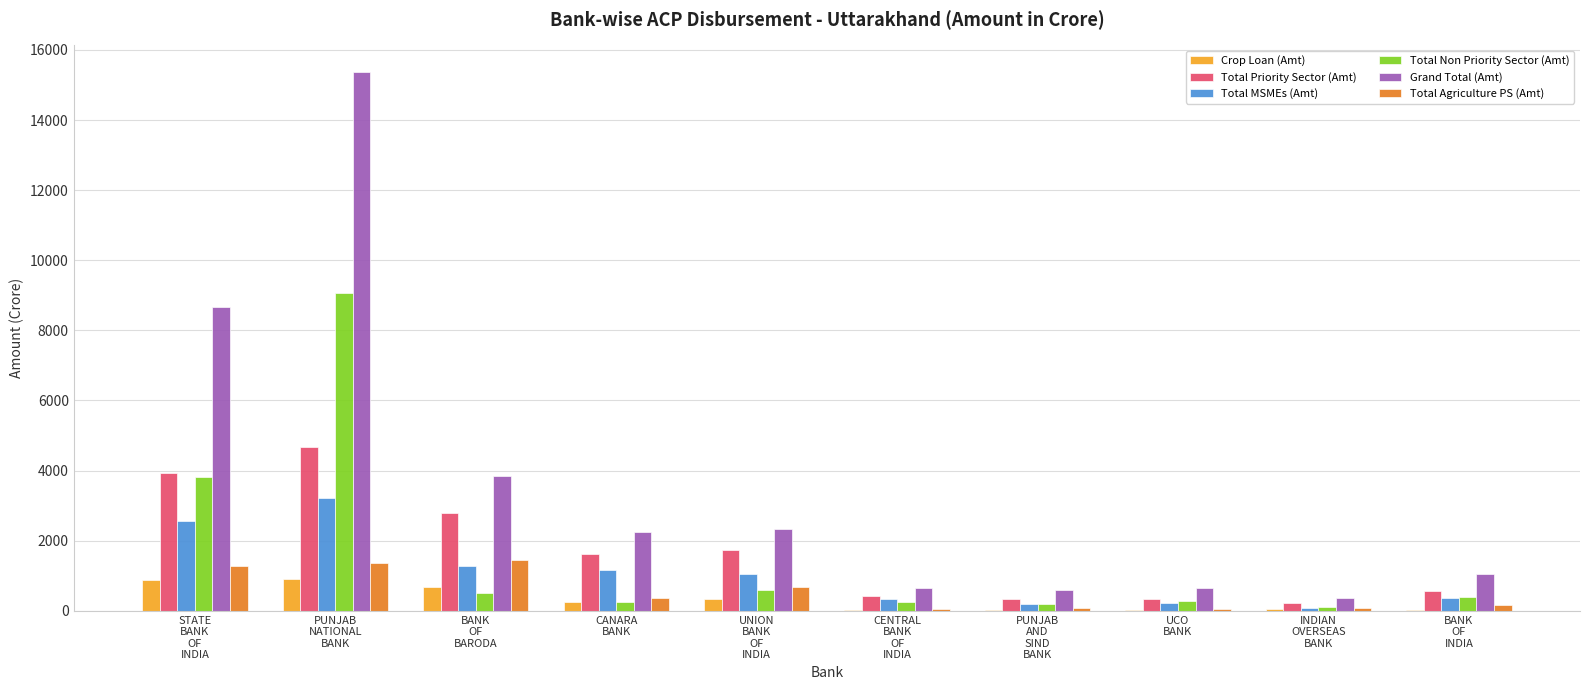

How many groups of bars are there?

10